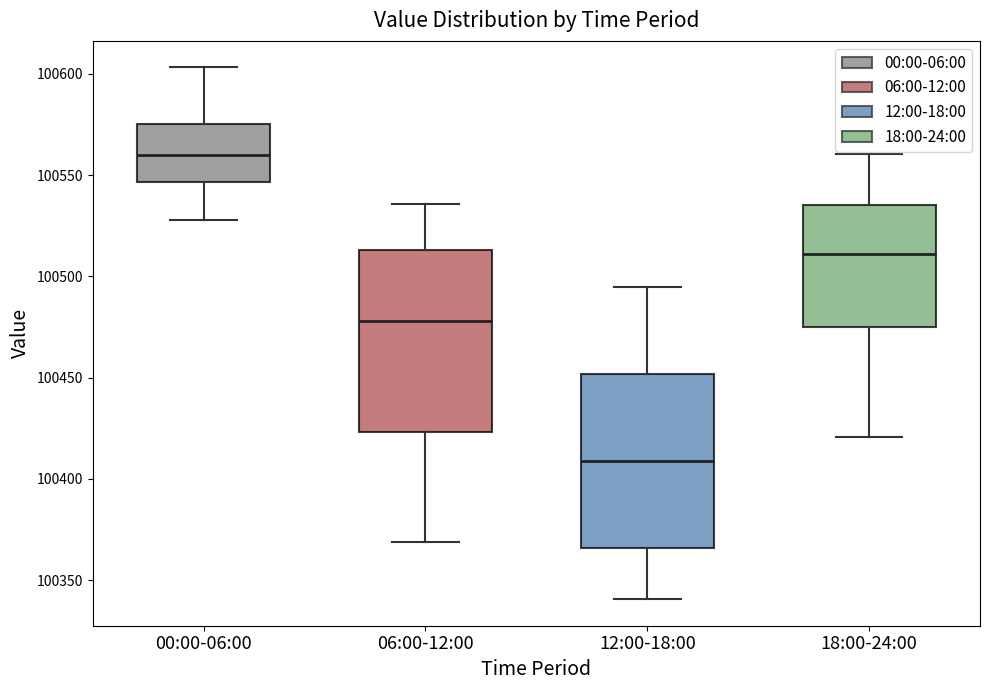

Reading left to right, read every box against the y-axis: the position of its median line, the range the box covers, and the ends of its whiskers. The values are not printed on the chart, so give them approximately, as read against the axis.

00:00-06:00: median 100560, box 100545 to 100575, whiskers 100530 to 100605
06:00-12:00: median 100480, box 100425 to 100515, whiskers 100370 to 100535
12:00-18:00: median 100410, box 100365 to 100450, whiskers 100340 to 100495
18:00-24:00: median 100510, box 100475 to 100535, whiskers 100420 to 100560